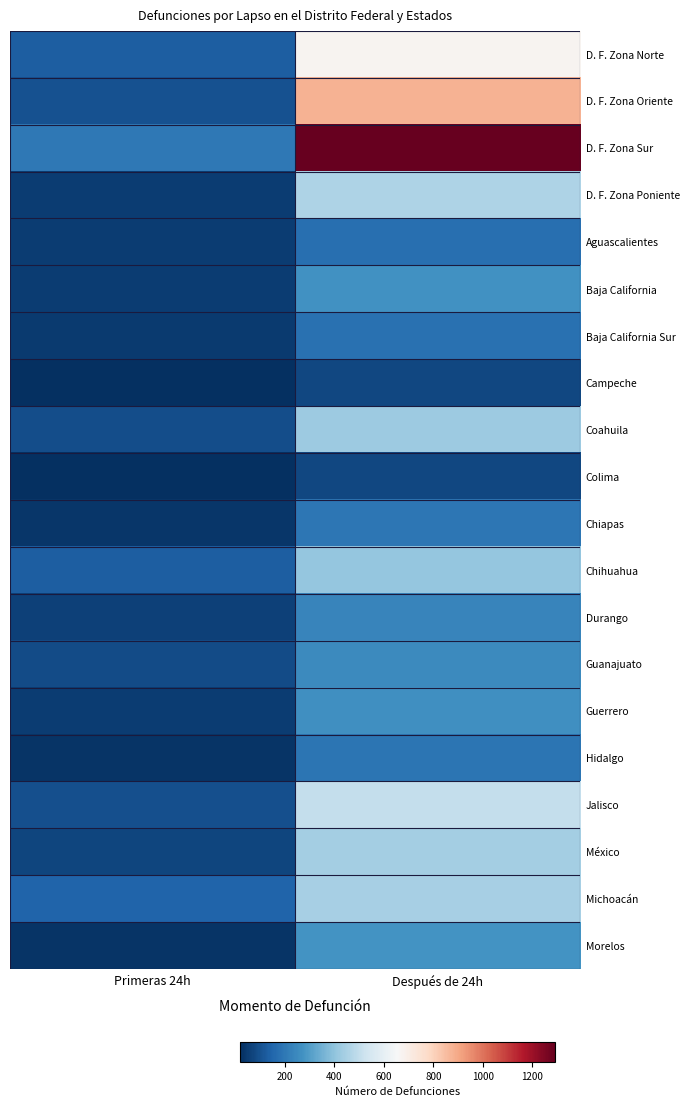

Reading left to right, extract all data points from this chart.

D. F. Zona Norte: Primeras 24h=131	Después de 24h=672
D. F. Zona Oriente: Primeras 24h=100	Después de 24h=877
D. F. Zona Sur: Primeras 24h=199	Después de 24h=1291
D. F. Zona Poniente: Primeras 24h=53	Después de 24h=460
Aguascalientes: Primeras 24h=51	Después de 24h=176
Baja California: Primeras 24h=54	Después de 24h=271
Baja California Sur: Primeras 24h=45	Después de 24h=181
Campeche: Primeras 24h=24	Después de 24h=78
Coahuila: Primeras 24h=92	Después de 24h=423
Colima: Primeras 24h=20	Después de 24h=79
Chiapas: Primeras 24h=37	Después de 24h=194
Chihuahua: Primeras 24h=131	Después de 24h=408
Durango: Primeras 24h=60	Después de 24h=238
Guanajuato: Primeras 24h=86	Después de 24h=253
Guerrero: Primeras 24h=51	Después de 24h=266
Hidalgo: Primeras 24h=32	Después de 24h=190
Jalisco: Primeras 24h=95	Después de 24h=505
México: Primeras 24h=71	Después de 24h=438
Michoacán: Primeras 24h=147	Después de 24h=444
Morelos: Primeras 24h=34	Después de 24h=276